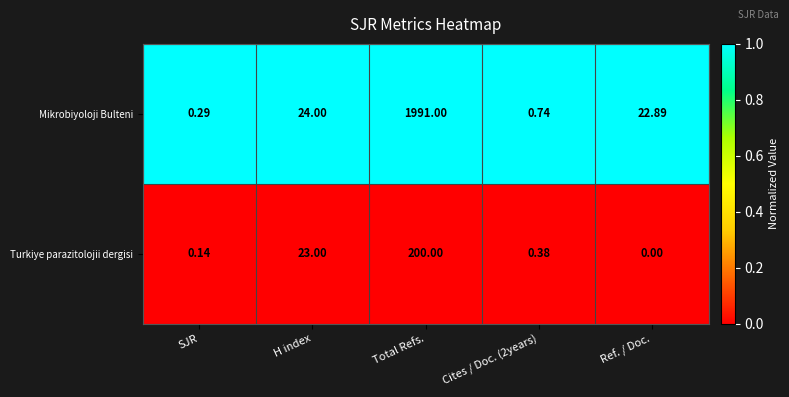

At which category does the chart reach its minimum across all series?

Ref. / Doc.